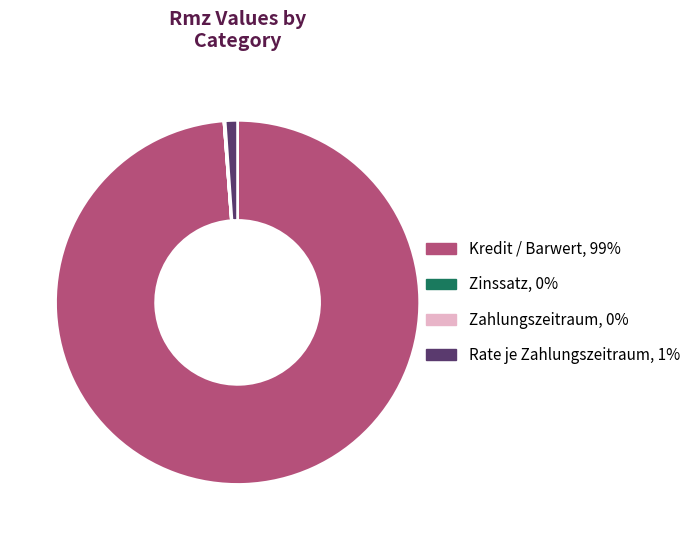

Which slice is the largest?

Kredit / Barwert, 99%